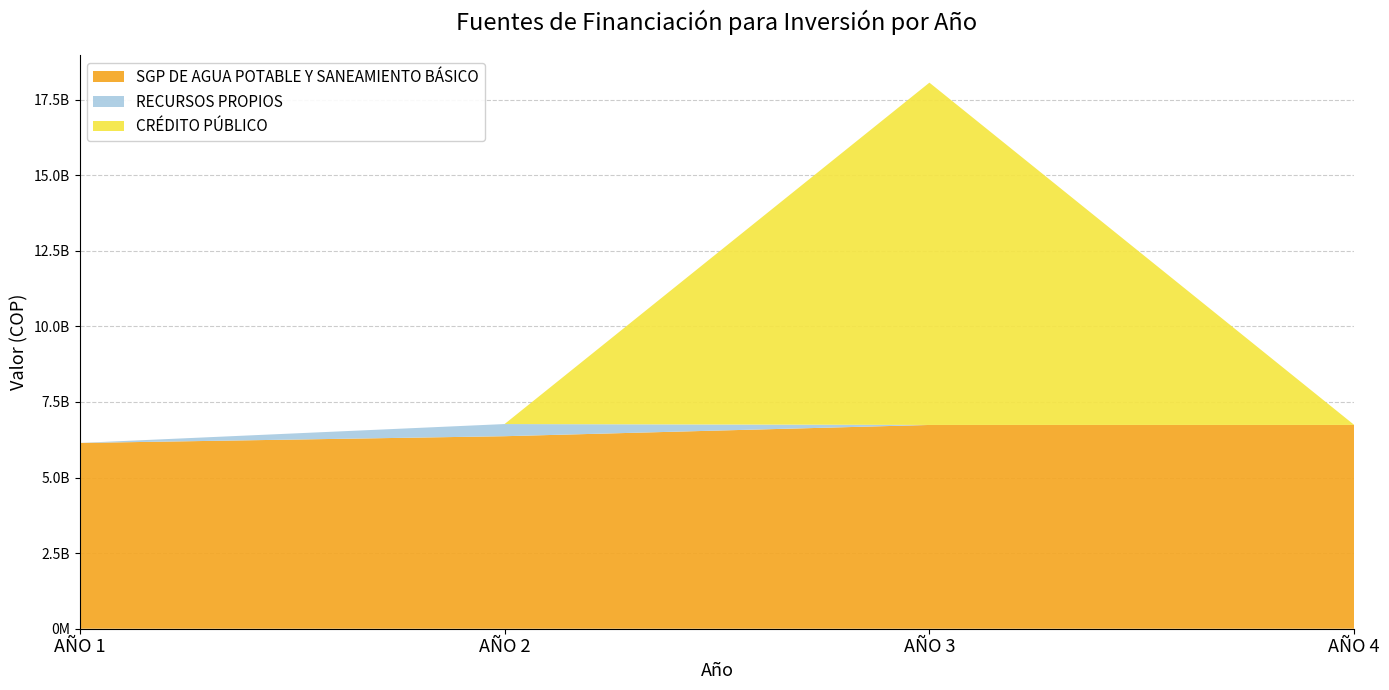

Reading left to right, list all the values displayed in this chart.

SGP DE AGUA POTABLE Y SANEAMIENTO BÁSICO: 6143000278	6366307879	6738608986	6738608986
RECURSOS PROPIOS: 0	401869158	0	0
CRÉDITO PÚBLICO: 0	0	11319627816	0